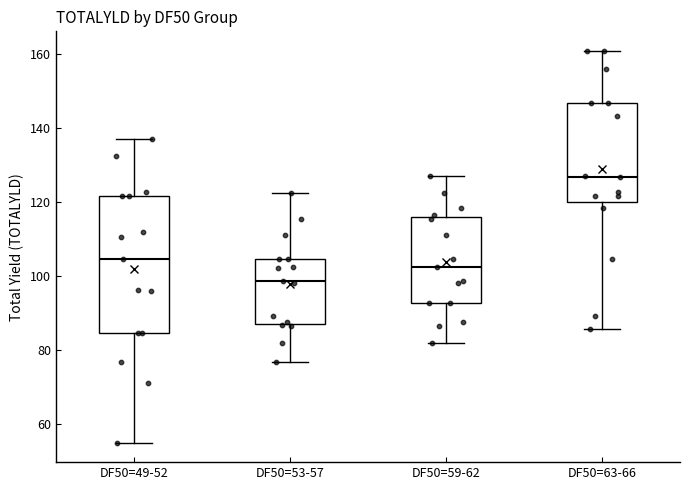

Which box has the highest median line?

DF50=63-66